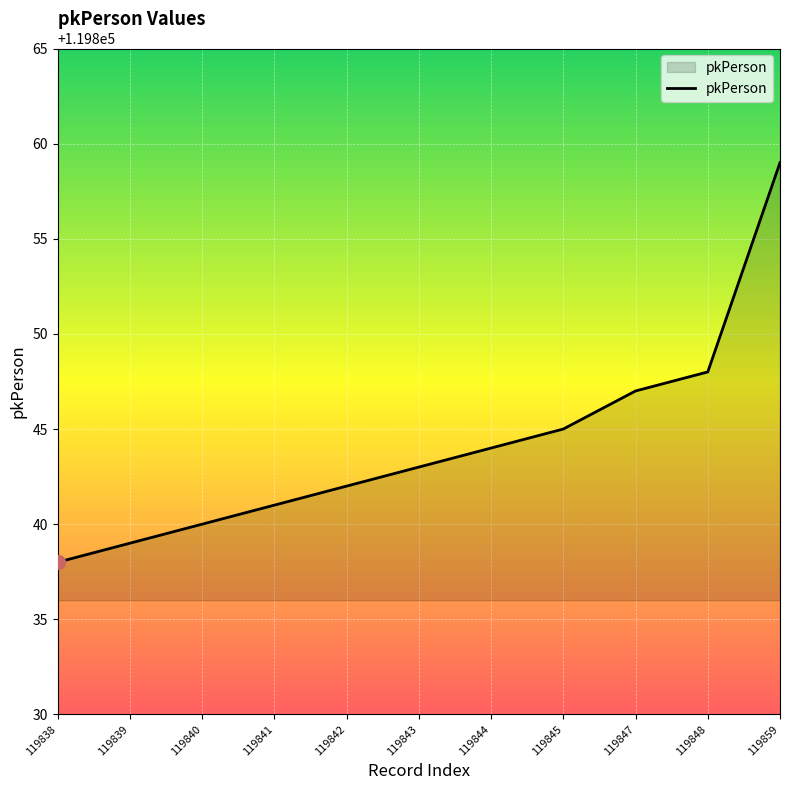

List the labels in order of value, largest first.

119859, 119848, 119847, 119845, 119844, 119843, 119842, 119841, 119840, 119839, 119838